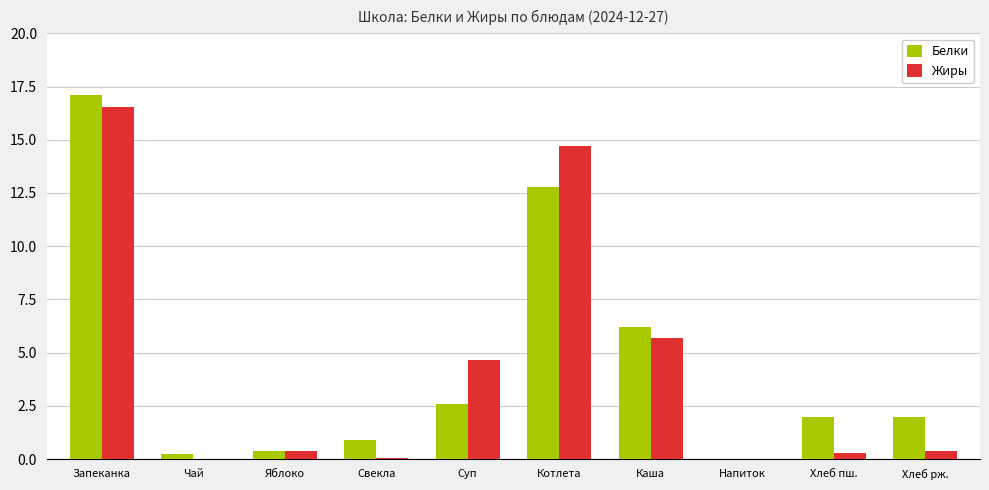

Which label corresponds to the largest value in the chart?

Запеканка